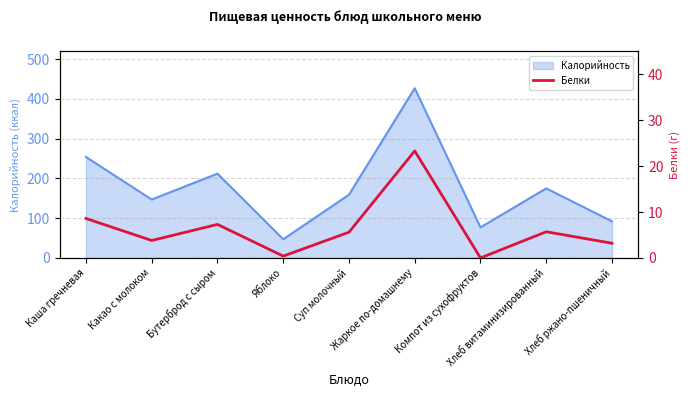

Reading left to right, list all the values displayed in this chart.

8.6	3.8	7.3	0.4	5.6	23.3	0.0	5.7	3.2